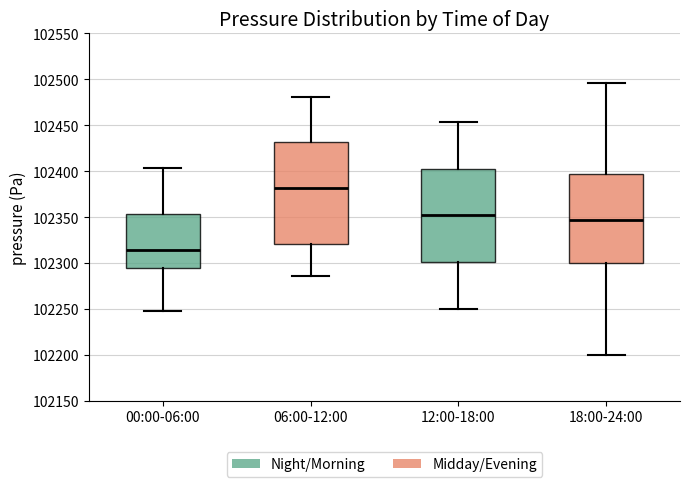

Where is the lower edge of the box for 12:00-18:00 on the y-axis? The values are not printed on the chart, so give them approximately, as read against the axis.

102300